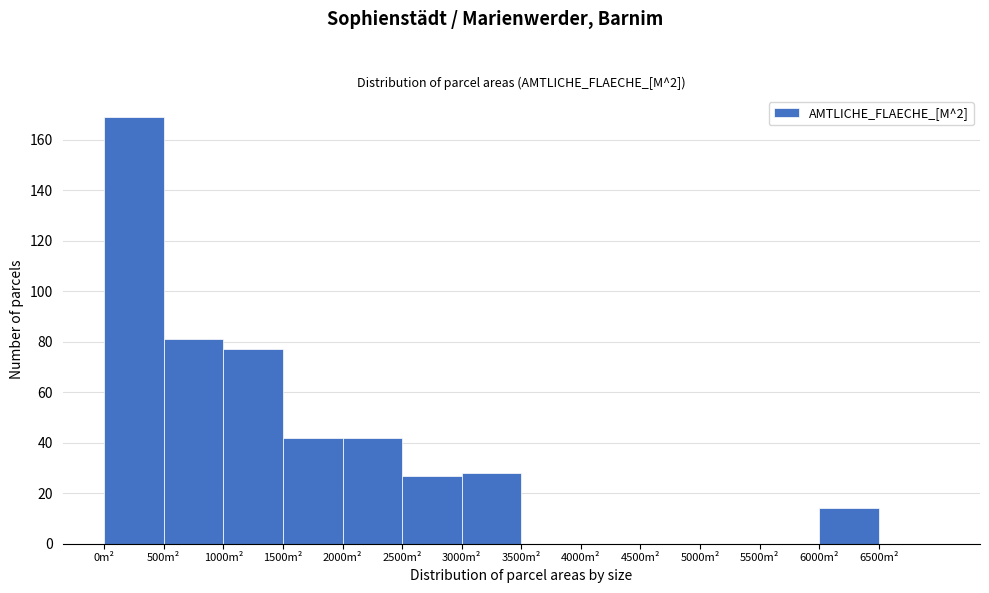

Which range on the x-axis has the tallest bar?

0 to 500